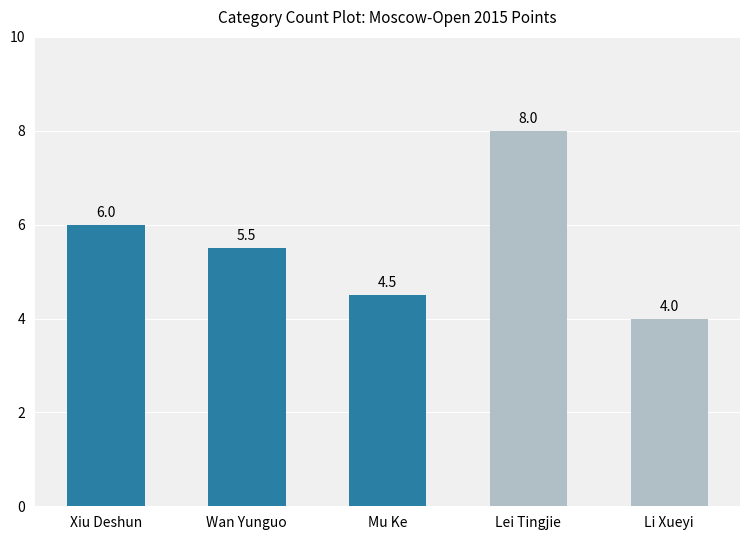

What is the sum of all values?

28.0